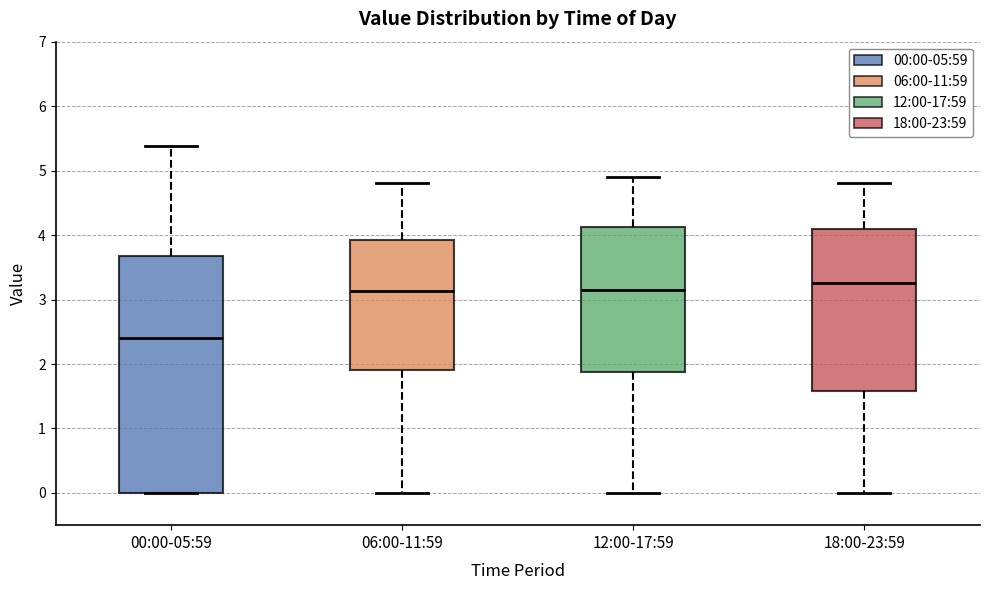

Reading left to right, transcribe this box plot: for each box, give where its median line is, the range the box spans, and where its two whiskers end, as read against the y-axis. The values are not printed on the chart, so give them approximately, as read against the axis.

00:00-05:59: median 2.4, box 0.0 to 3.7, whiskers 0.0 to 5.4
06:00-11:59: median 3.1, box 1.9 to 3.9, whiskers 0.0 to 4.8
12:00-17:59: median 3.2, box 1.9 to 4.1, whiskers 0.0 to 4.9
18:00-23:59: median 3.3, box 1.6 to 4.1, whiskers 0.0 to 4.8